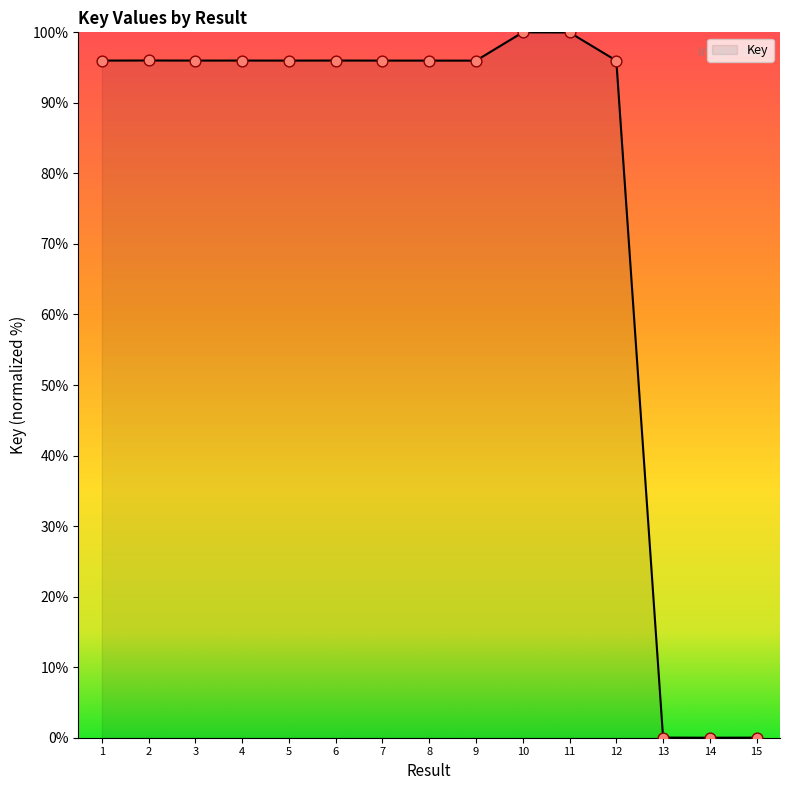

Which has a higher value, 6 or 14?

6